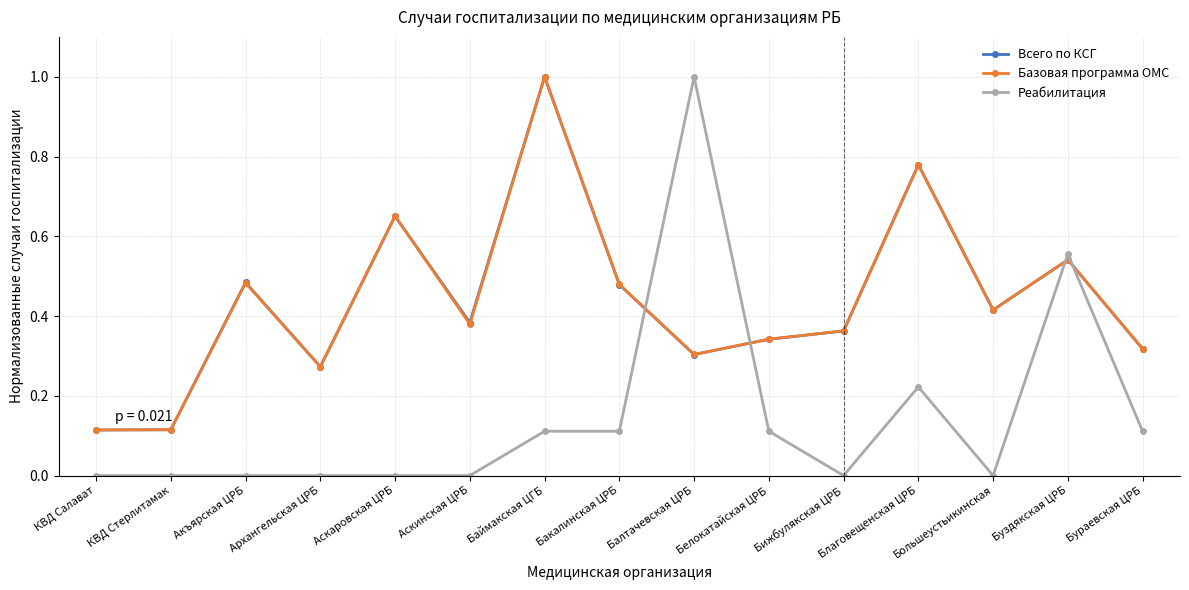

Is this an area chart (filled region under the line)?

No